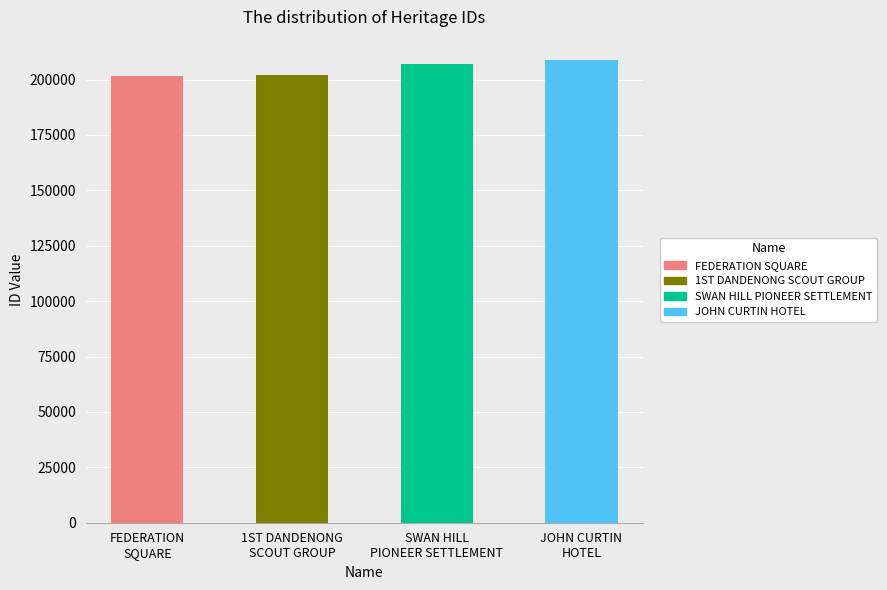

List the labels in order of value, largest first.

JOHN CURTIN HOTEL, SWAN HILL PIONEER SETTLEMENT, 1ST DANDENONG SCOUT GROUP, FEDERATION SQUARE